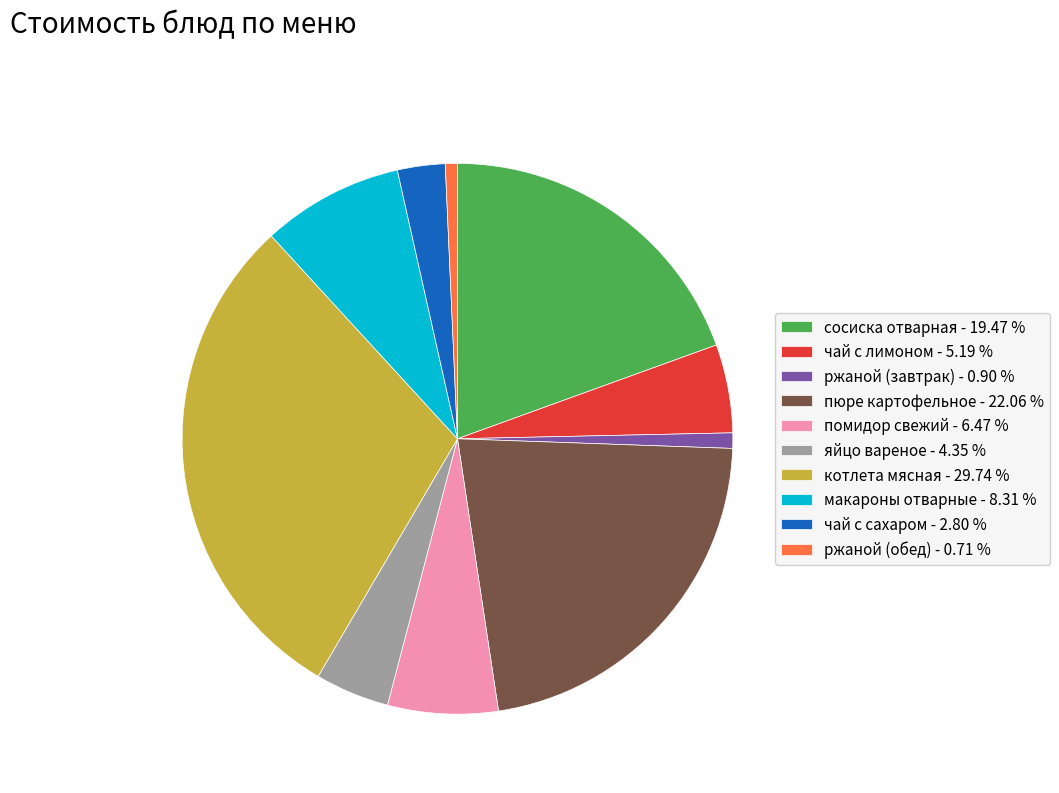

Does any single category account for the majority?

No